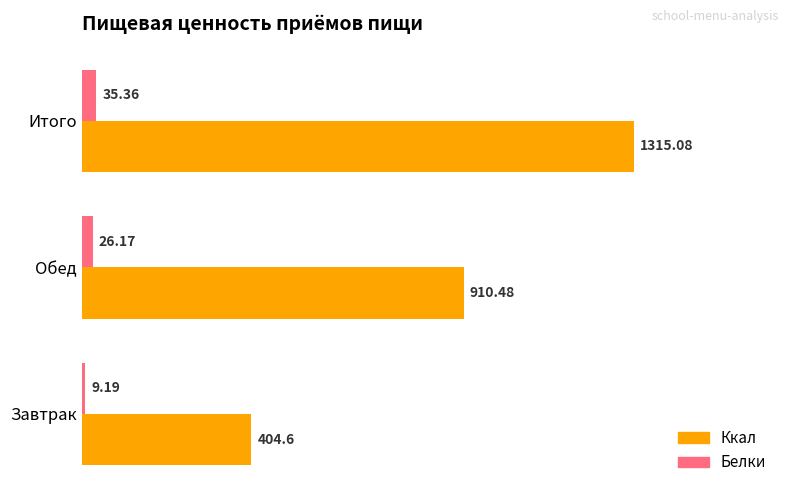

List the labels in order of Белки value, largest first.

Итого, Обед, Завтрак